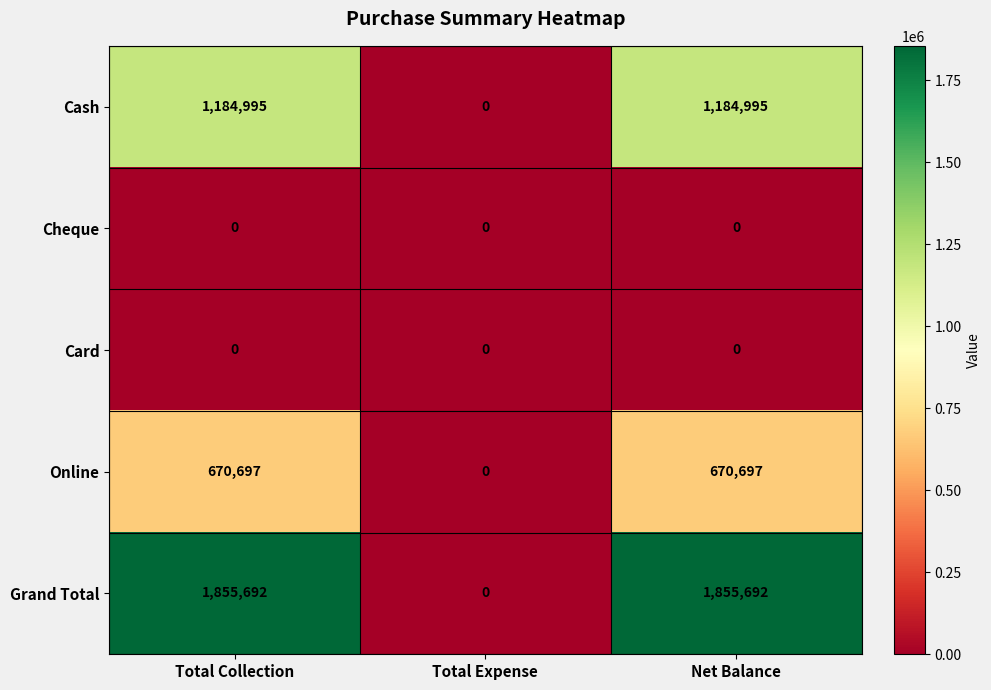

What is the maximum value shown in the chart?

1855692